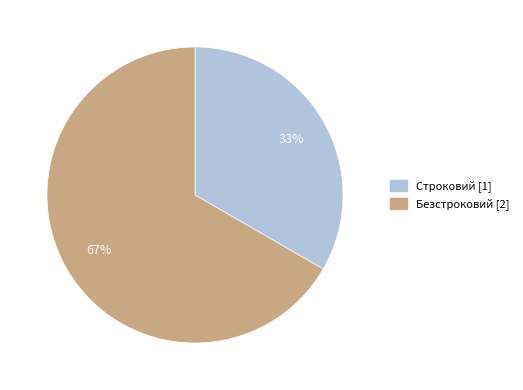

To the nearest percent, what percentage of the pie is Безстроковий?

67%